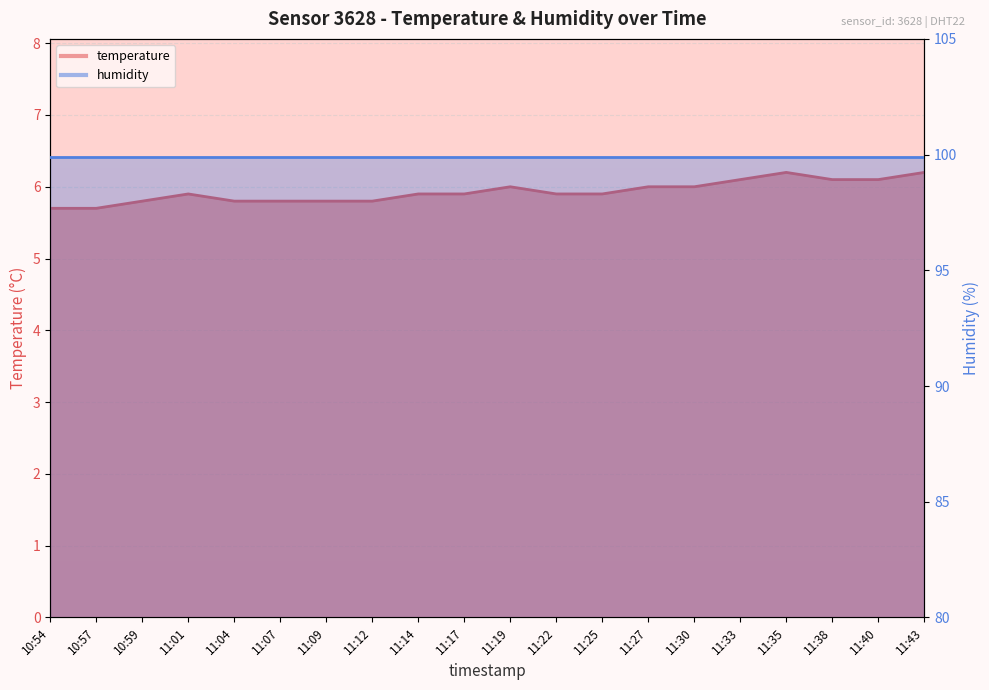

Reading left to right, list all the values displayed in this chart.

10:54=5.7	10:57=5.7	10:59=5.8	11:01=5.9	11:04=5.8	11:07=5.8	11:09=5.8	11:12=5.8	11:14=5.9	11:17=5.9	11:19=6.0	11:22=5.9	11:25=5.9	11:27=6.0	11:30=6.0	11:33=6.1	11:35=6.2	11:38=6.1	11:40=6.1	11:43=6.2